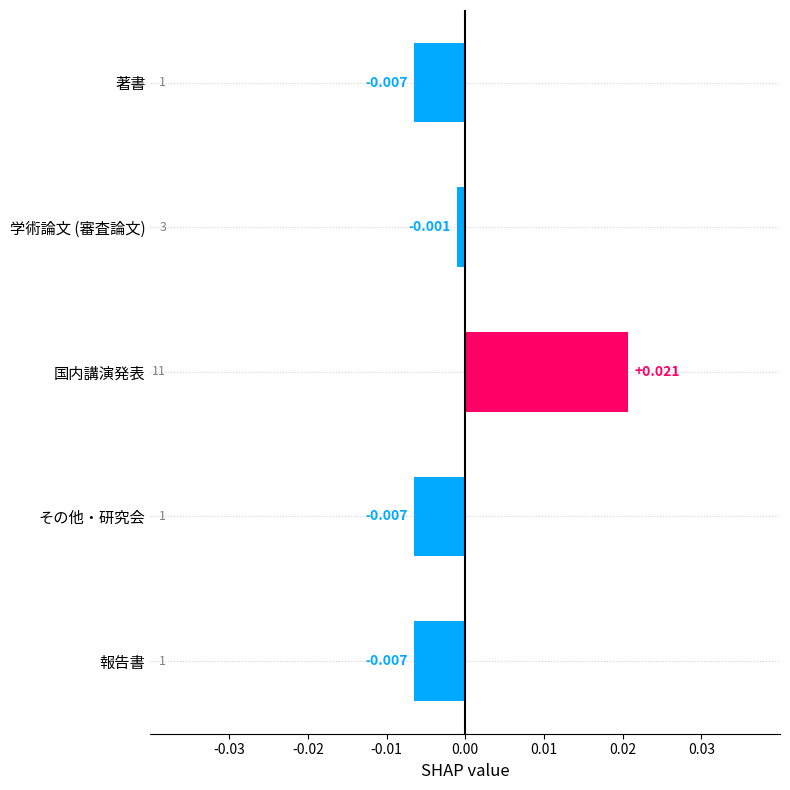

Where is the data nearest to the value 0?

学術論文 (審査論文)